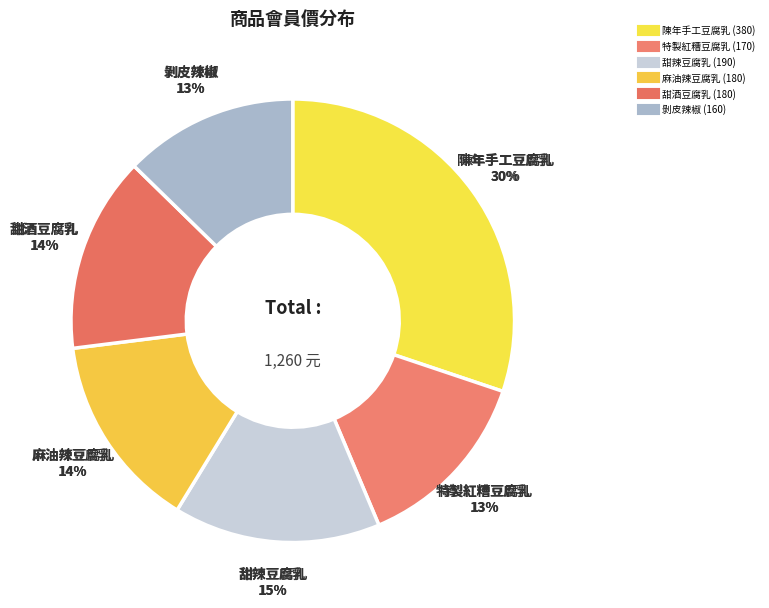

Is it true that 甜酒豆腐乳 is 21% of the pie?

False